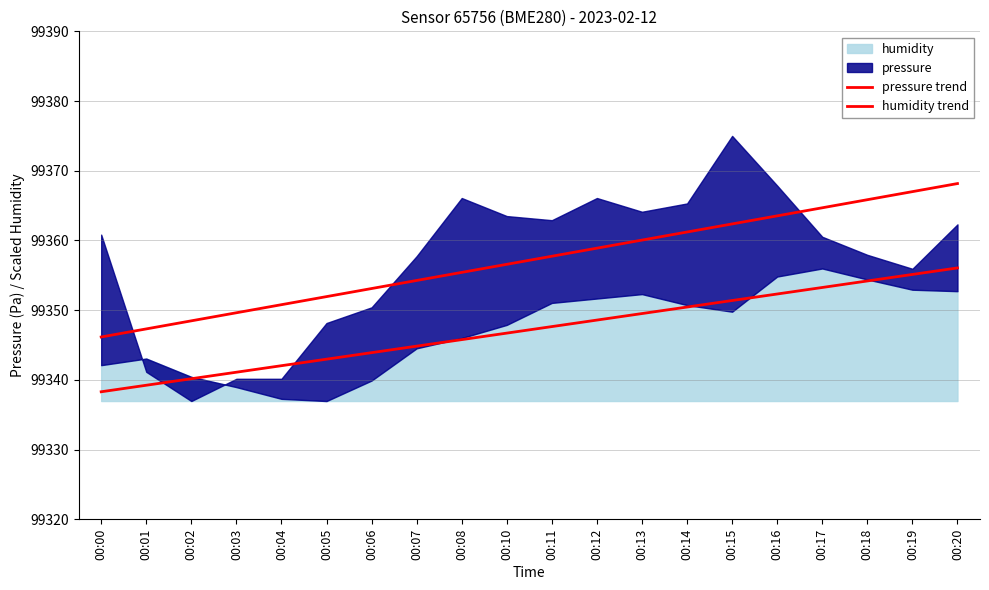

What is the value of the humidity trend point at the 5th from the left?

99342.0